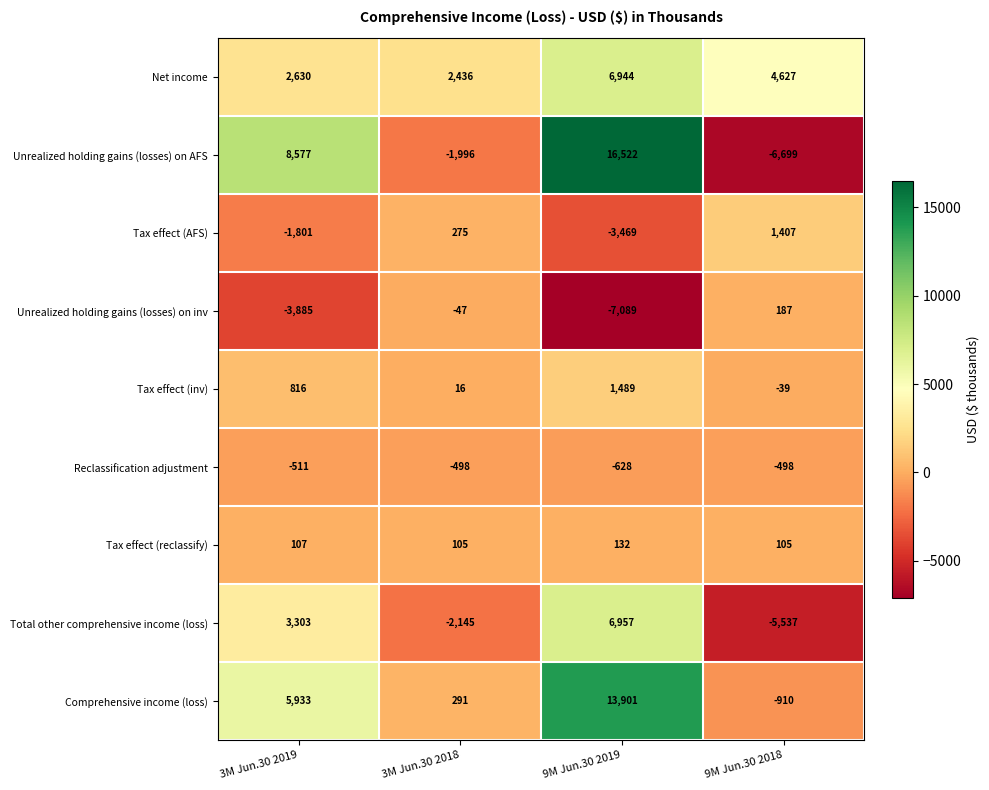

What is the total value across all series at 9M Jun.30 2018?

-7357